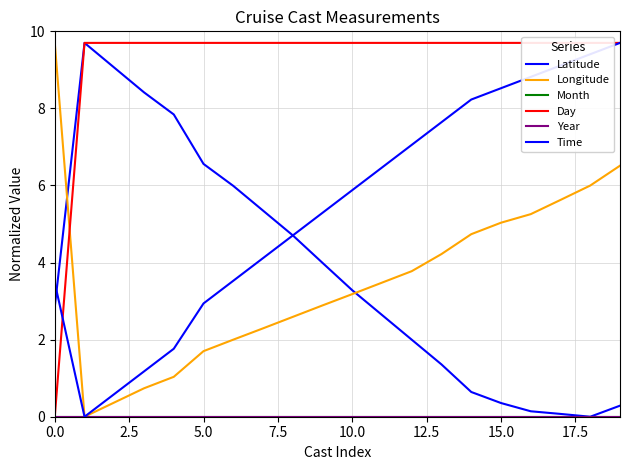

Which has a higher value, 5.0 or 0.0?

5.0